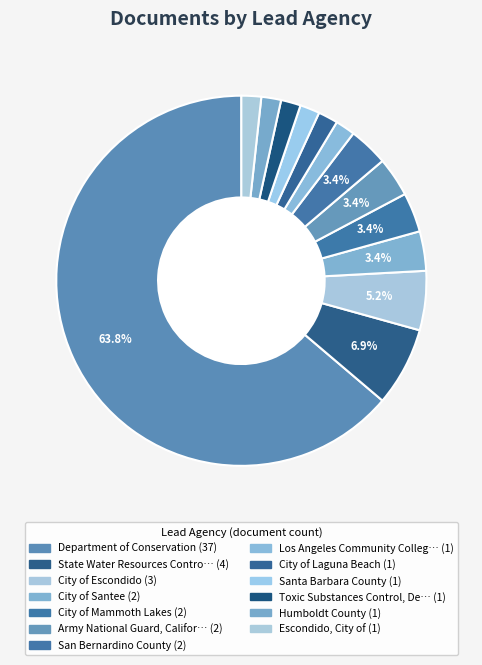

Which category has the smallest portion of the pie?

Los Angeles Community College District